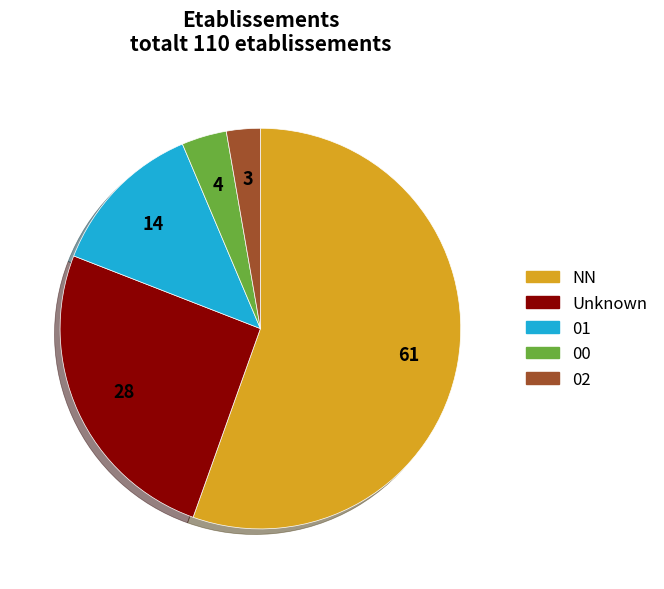

Is there a majority slice in this chart?

Yes